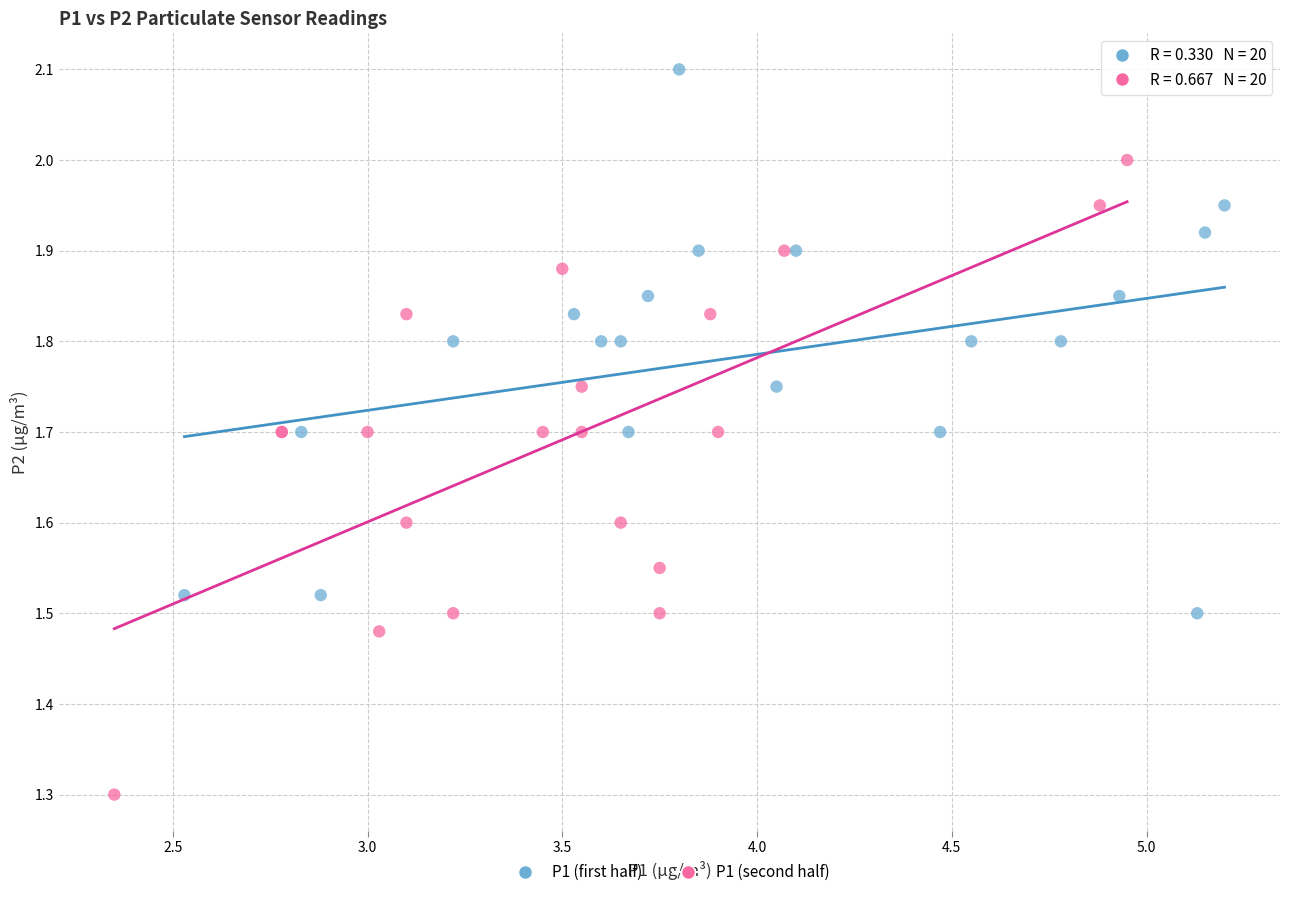

What are all the series names shown in the legend?

P1 (first half), P1 (second half)